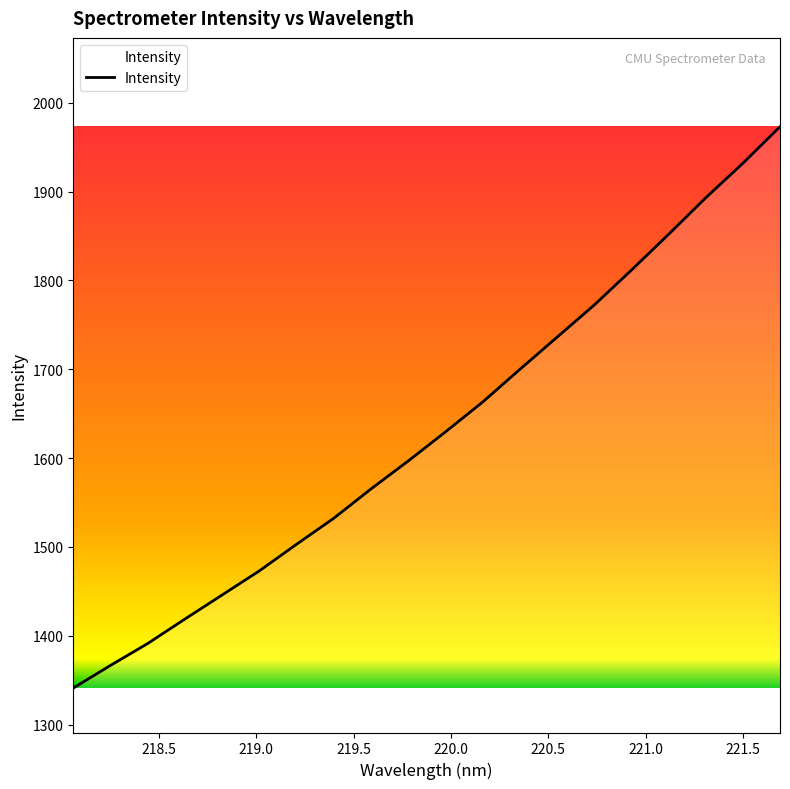

Reading right to left, transcribe all the data shown in this chart.

1973.0	1931.8	1892.9	1851.8	1811.5	1772.2	1736.0	1699.8	1663.0	1629.5	1596.7	1565.3	1532.3	1503.0	1473.1	1446.0	1418.9	1391.3	1366.7	1341.2